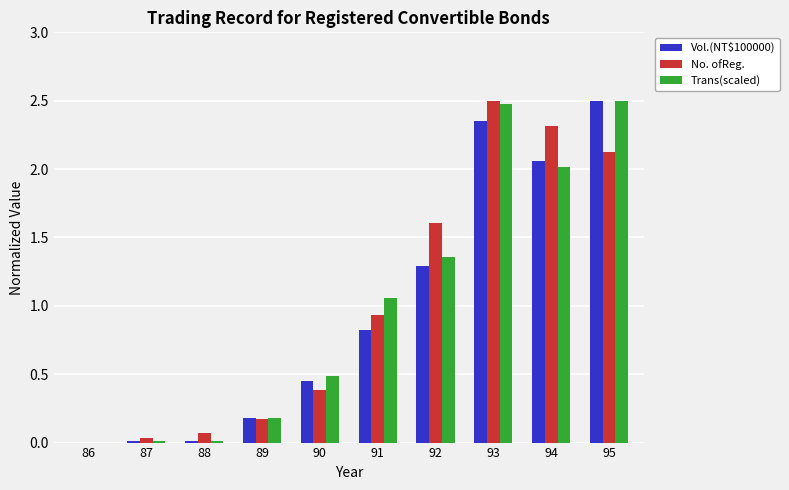

What is the maximum value for No. ofReg.?

2.5